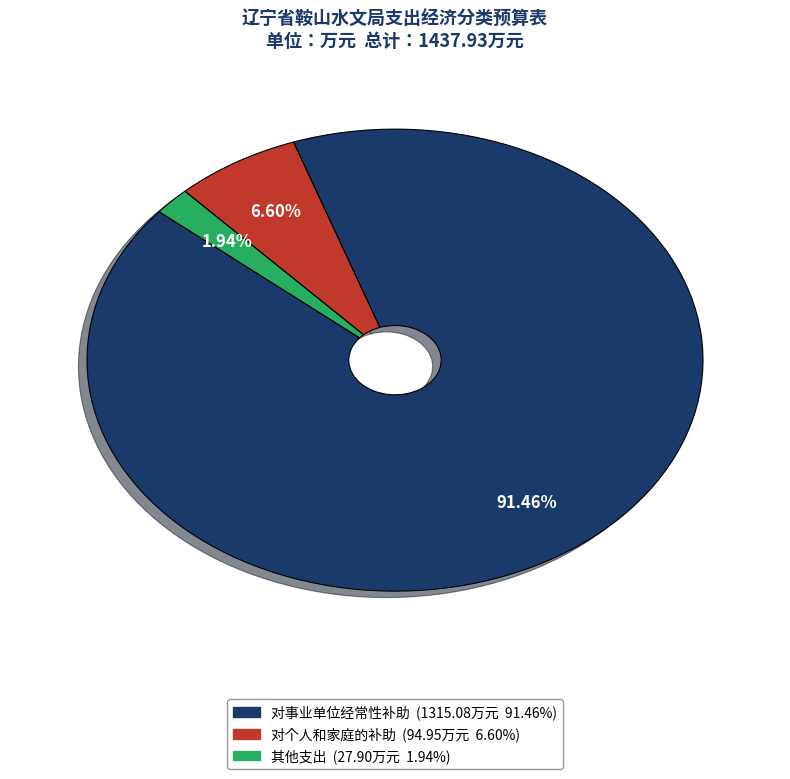

What is the largest slice in the pie chart?

对事业单位经常性补助